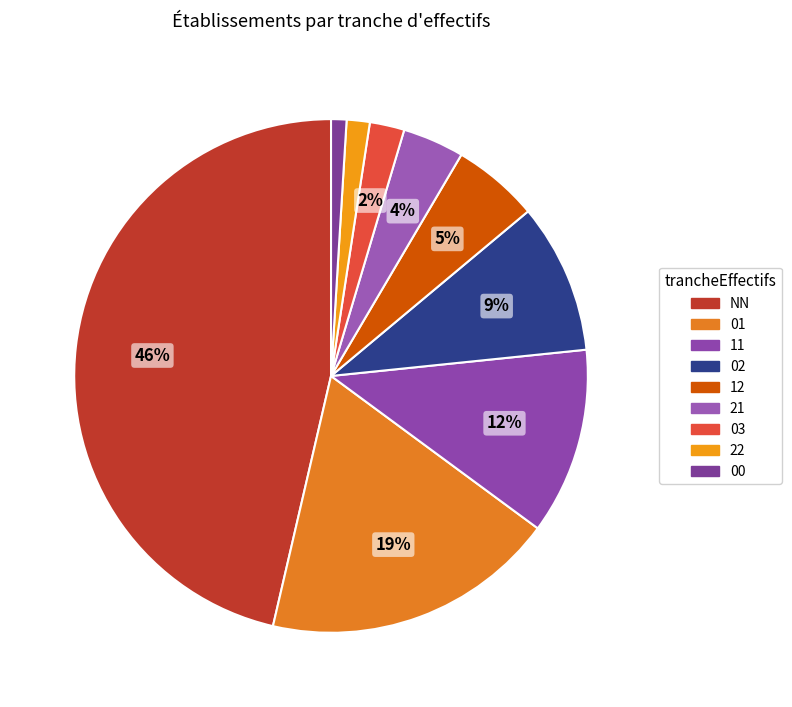

What percentage is NOT represented by NN?

53.6%